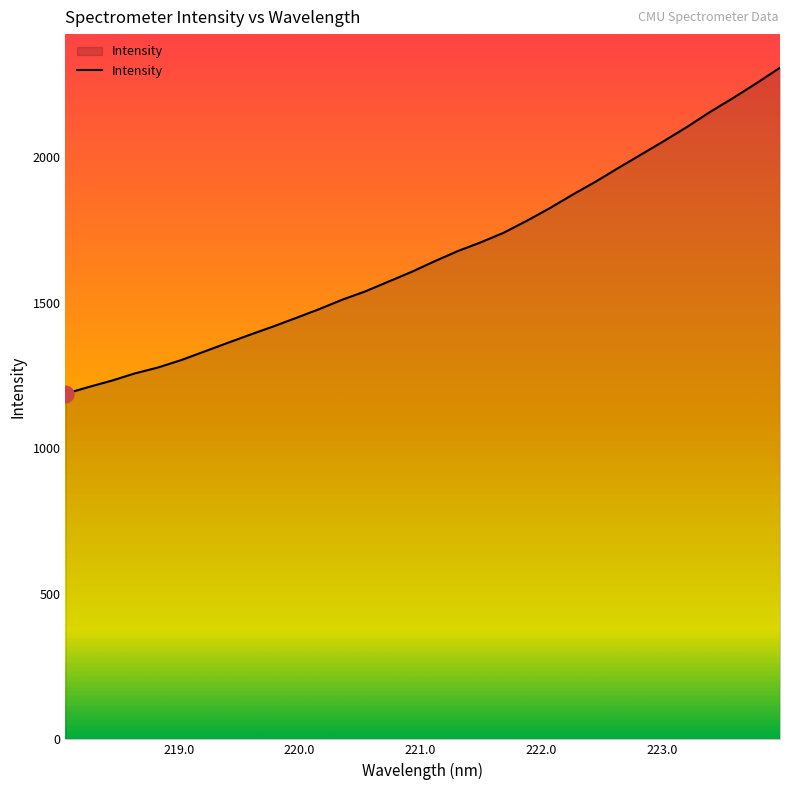

What is the smallest value displayed?

1187.8